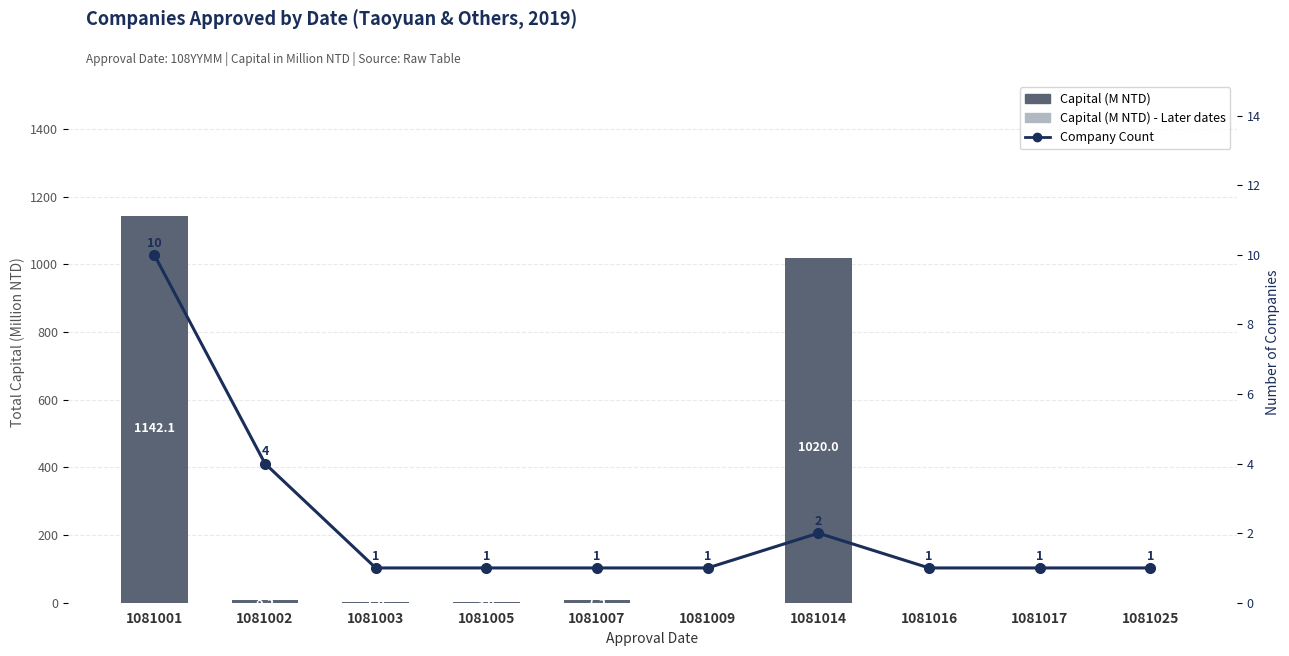

How many groups of bars are there?

10